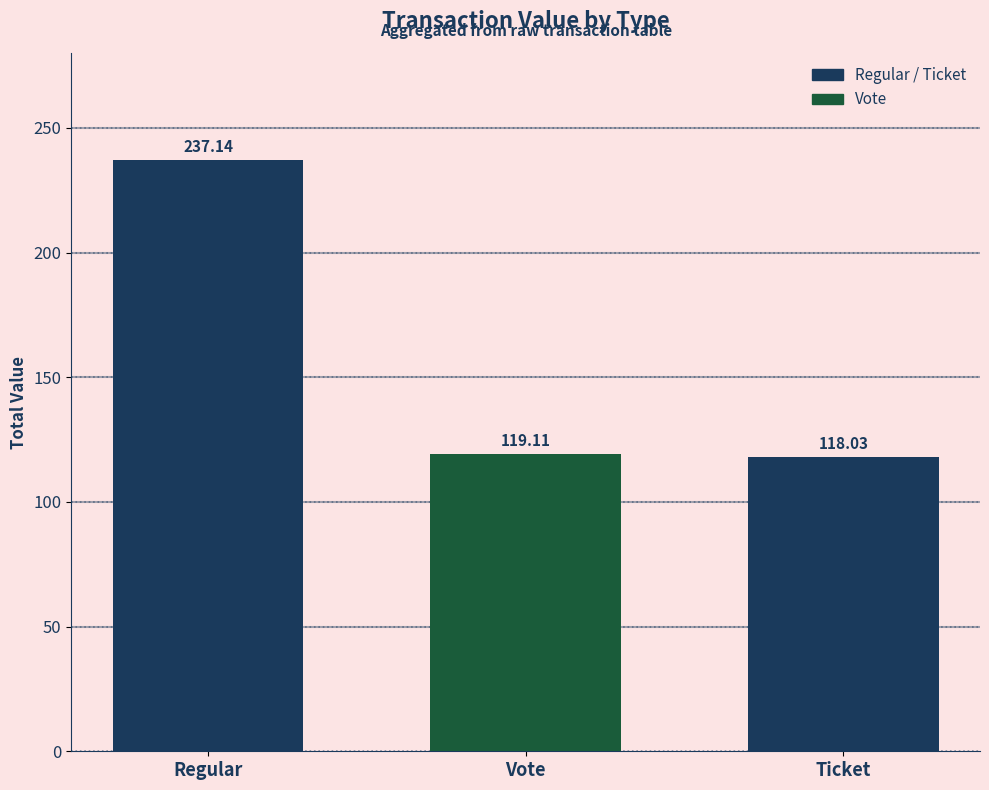

Which has a higher value, Ticket or Regular?

Regular